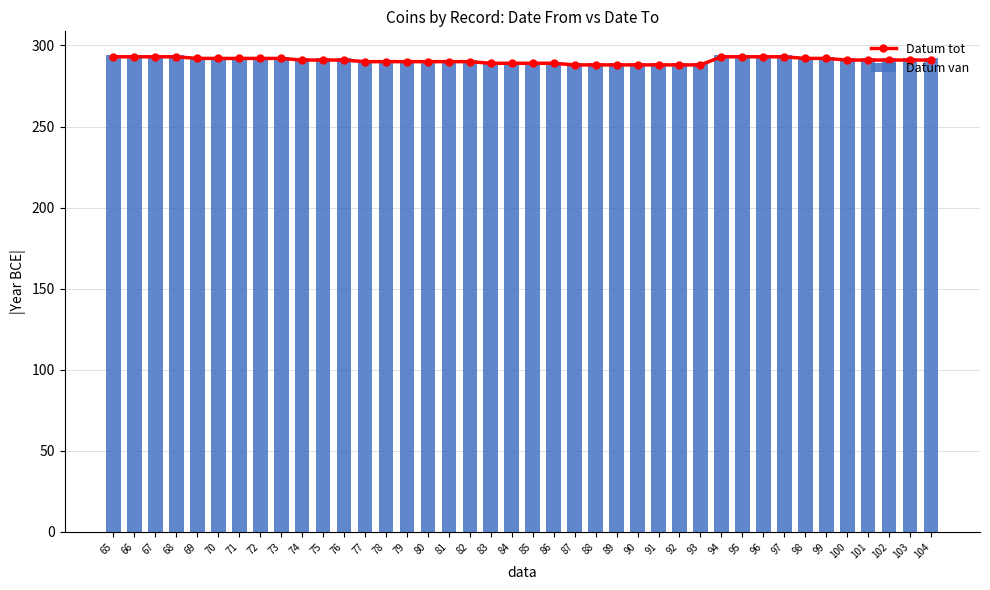

At which label is Datum tot closest to 290?

77